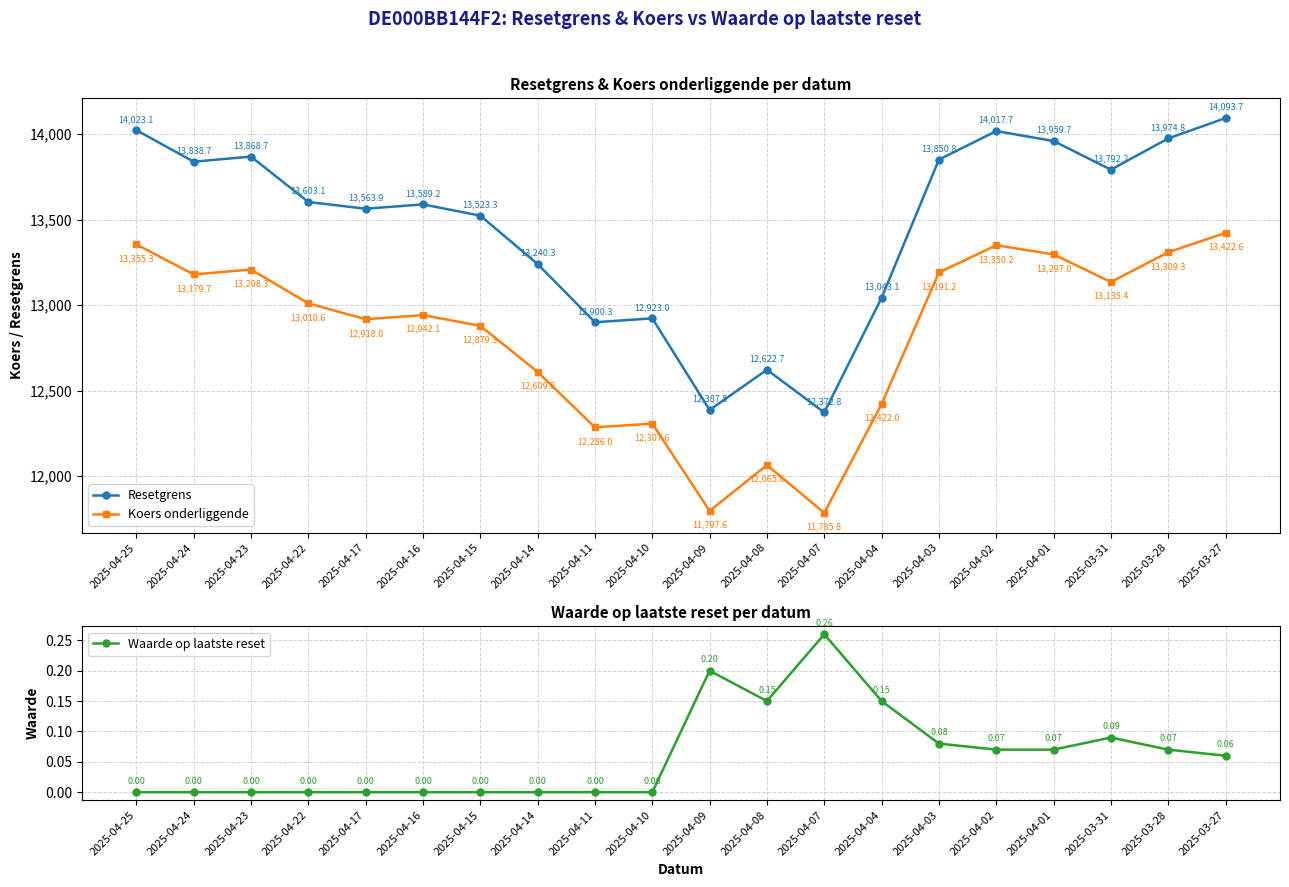

List the labels in order of Koers onderliggende value, largest first.

2025-03-27, 2025-04-25, 2025-04-02, 2025-03-28, 2025-04-01, 2025-04-23, 2025-04-03, 2025-04-24, 2025-03-31, 2025-04-22, 2025-04-16, 2025-04-17, 2025-04-15, 2025-04-14, 2025-04-04, 2025-04-10, 2025-04-11, 2025-04-08, 2025-04-09, 2025-04-07